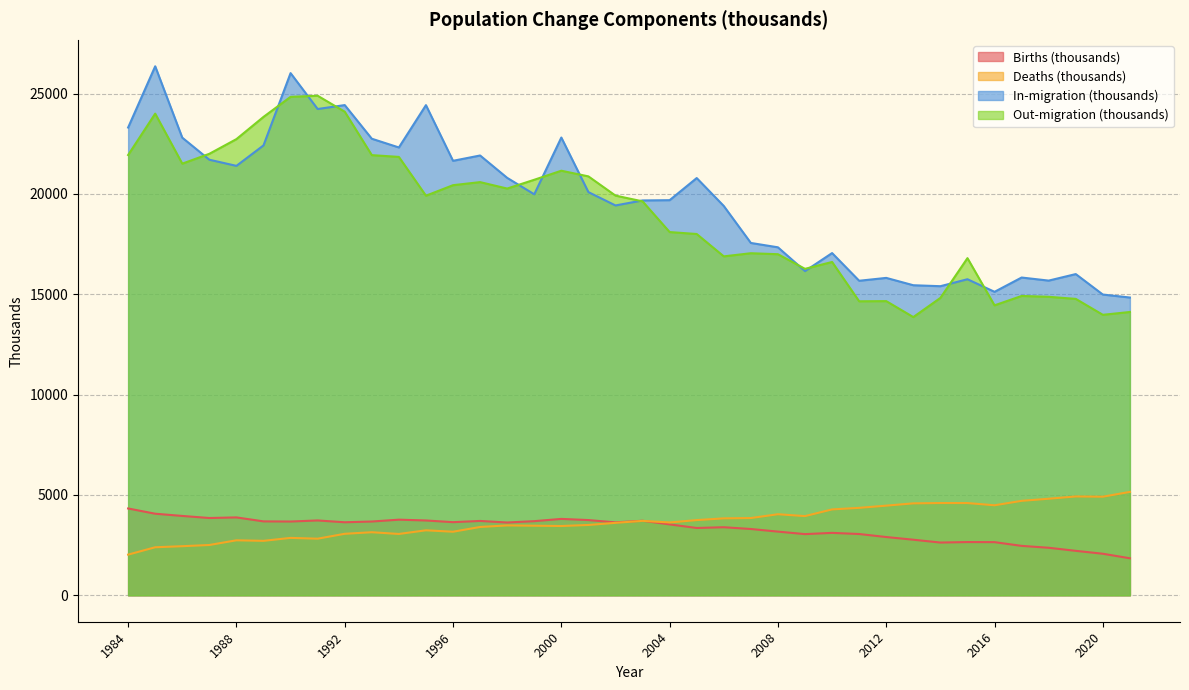

At which label is In-migration (thousands) closest to 20600?

2005